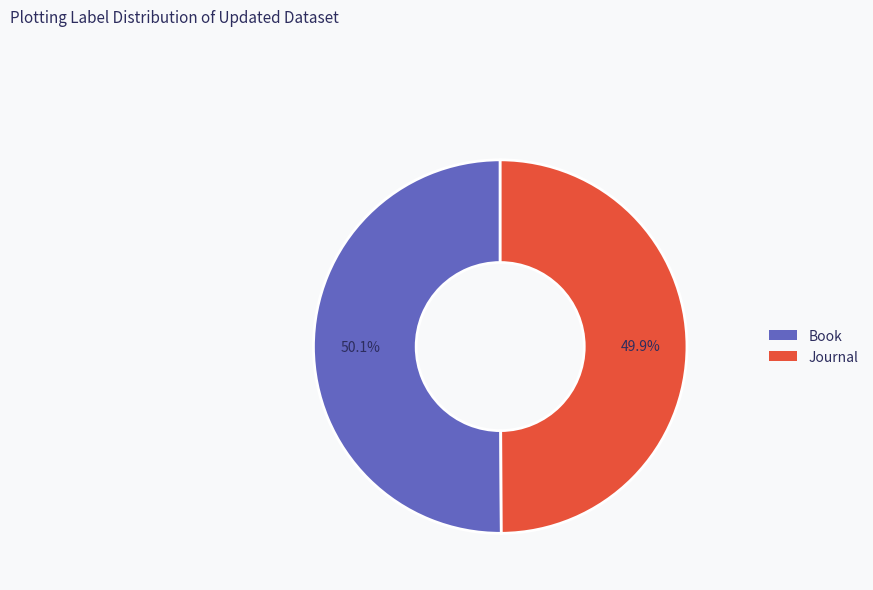

Do Journal and Book together represent more than half of the pie?

Yes